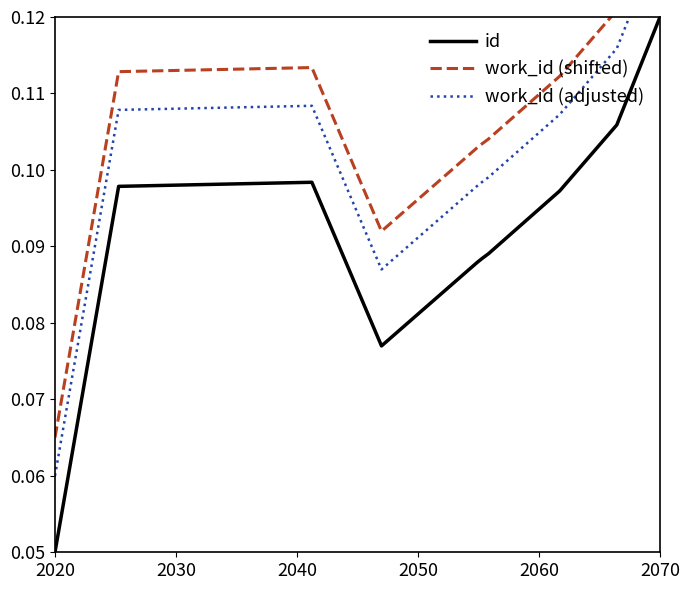

What is the average value of the work_id (shifted) series?

0.1